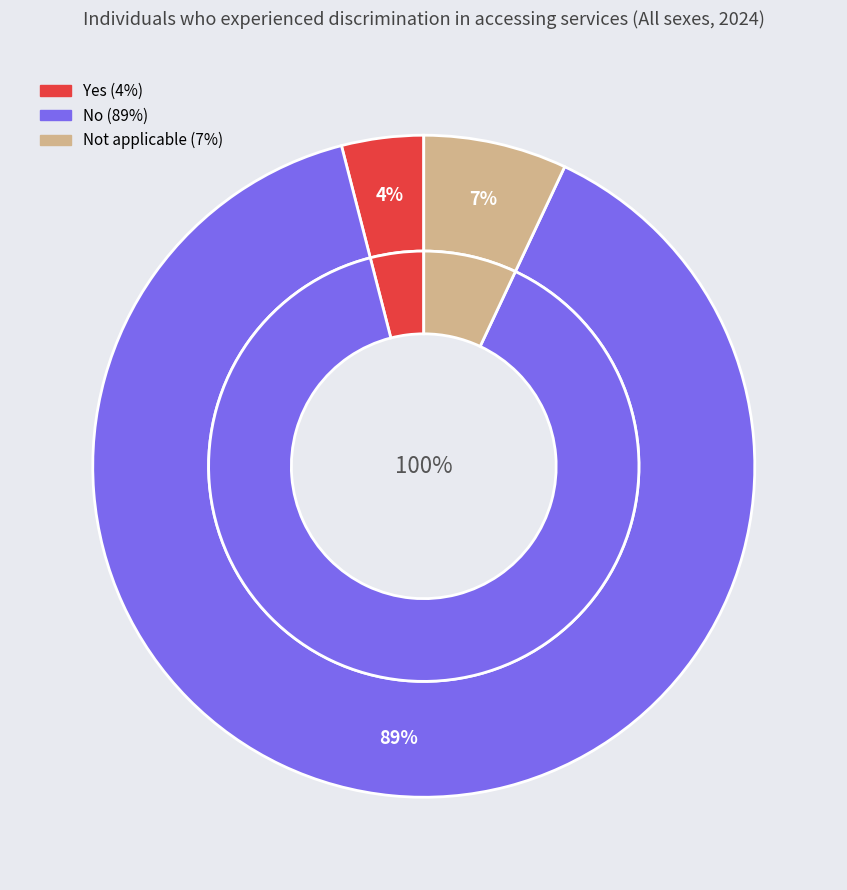

What percentage is the Not applicable slice, to the nearest percent?

7%